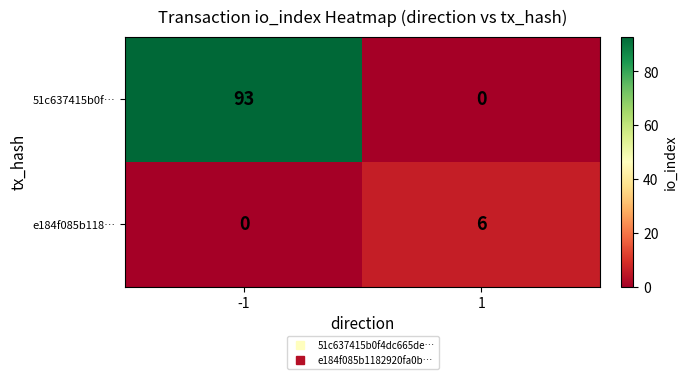

What is the total value across all series at -1?

93